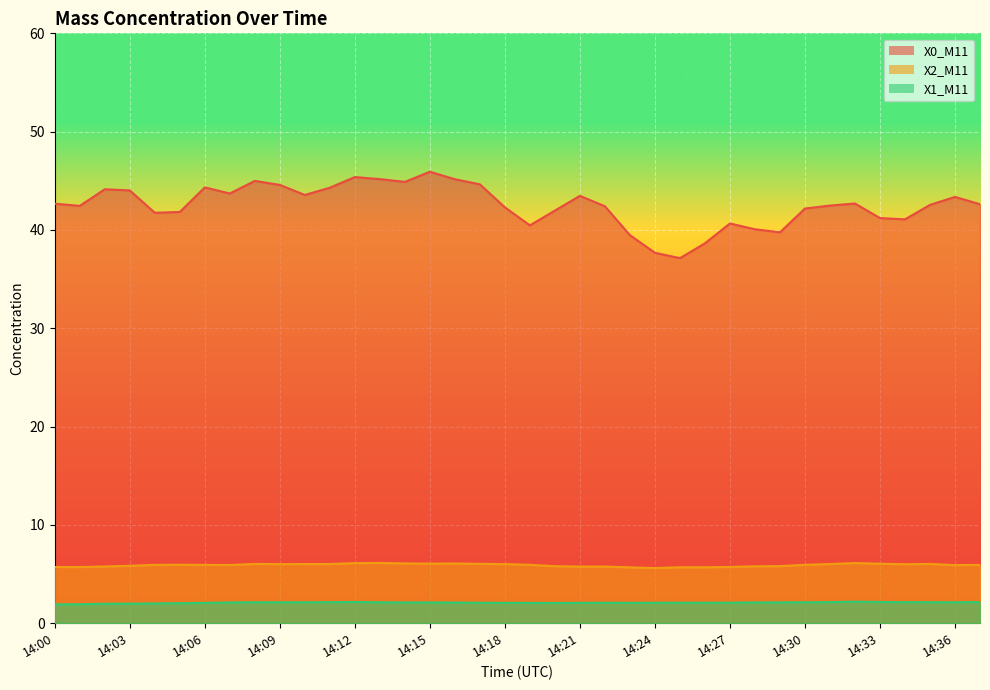

At which label does X2_M11 reach its peak?

14:13